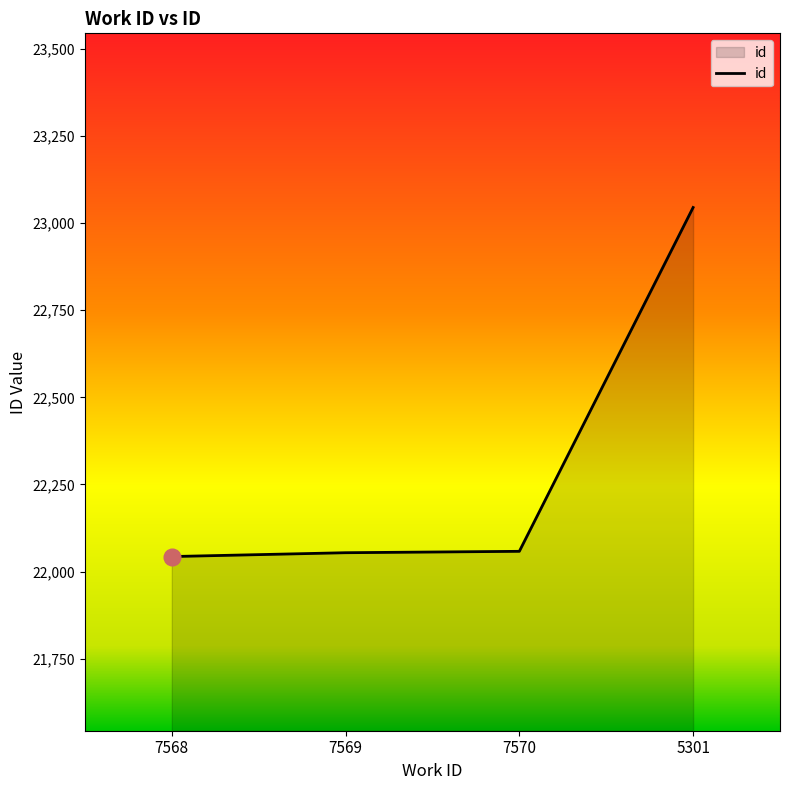

At which category does the chart reach its peak across all series?

5301